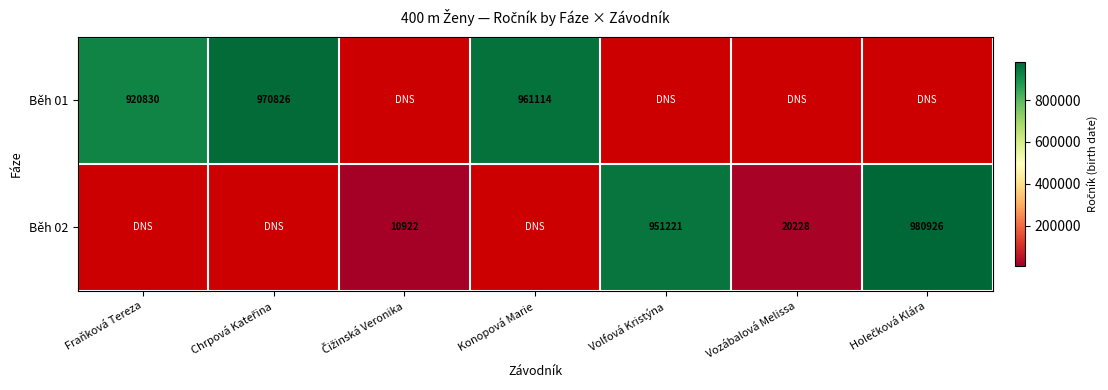

True or false: Běh 02 has a value of 1593443 at Volfová Kristýna.

False